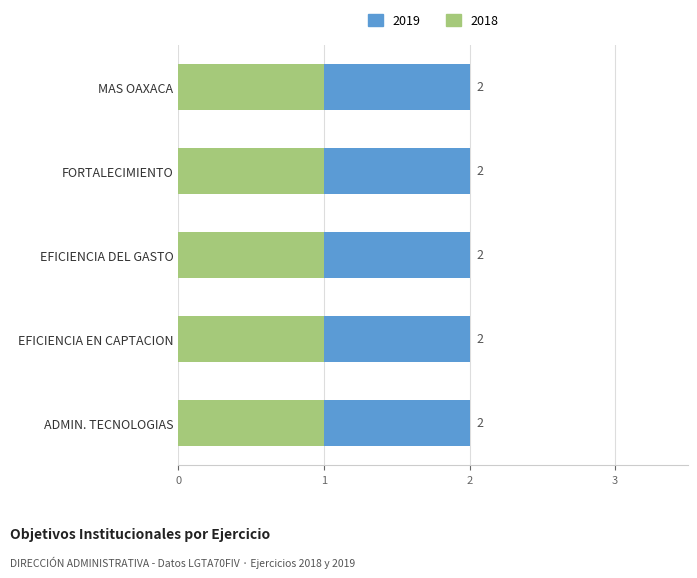

Between FORTALECIMIENTO and EFICIENCIA DEL GASTO, which series saw the biggest shift?

2019